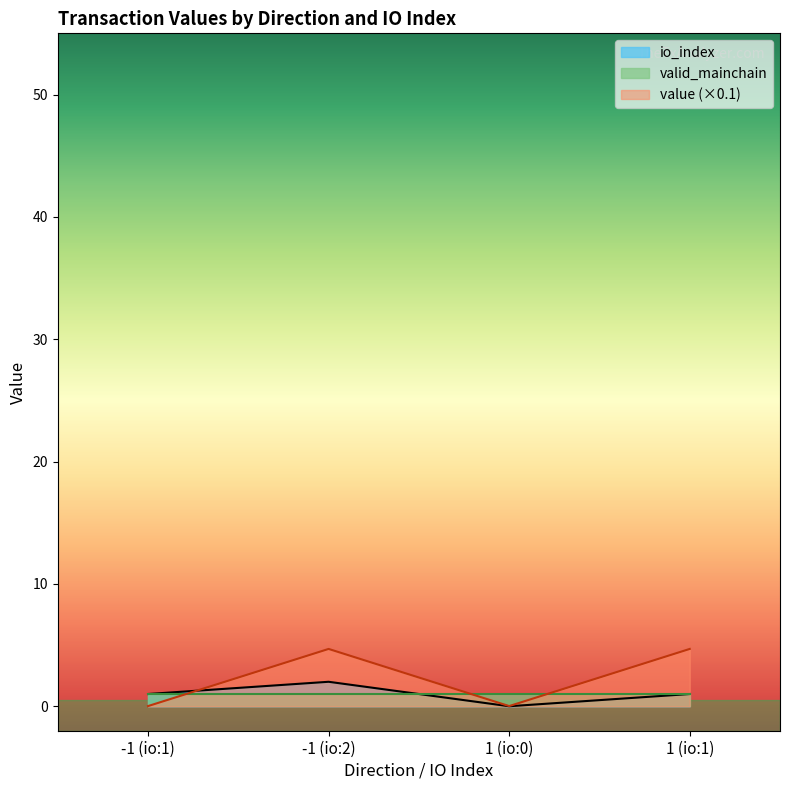

Which series has the widest spread of values?

value (×0.1)